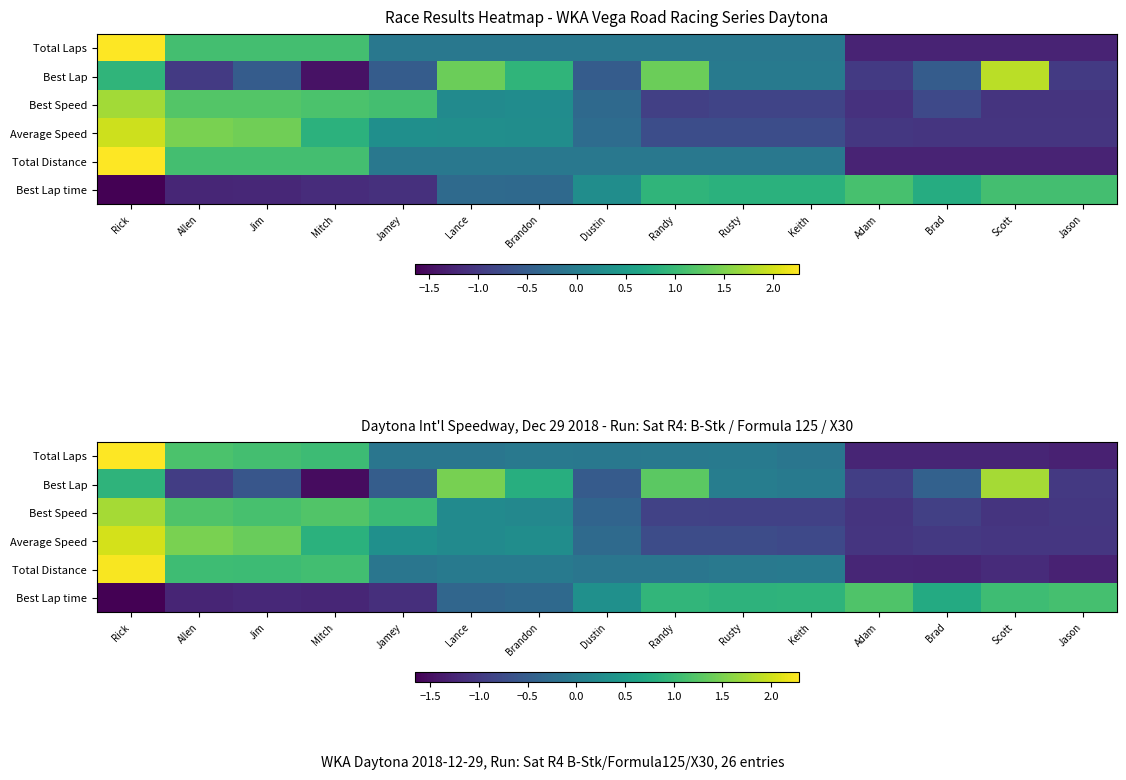

Which category has the lowest value in the Best Lap series?

Mitch